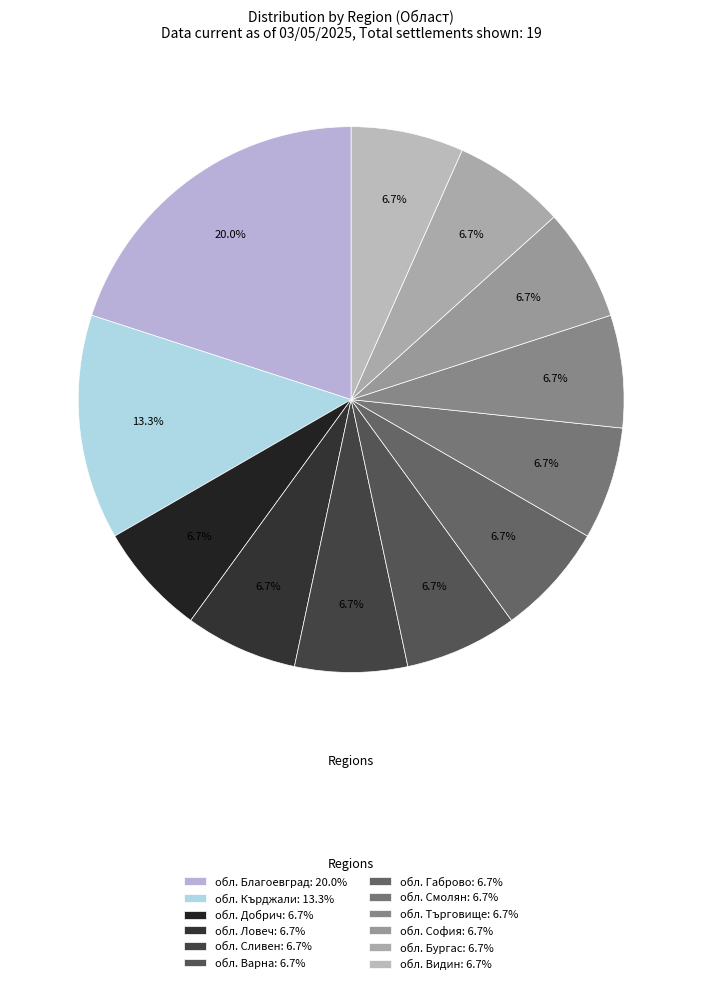

What percentage is the обл. Добрич slice, to the nearest percent?

7%